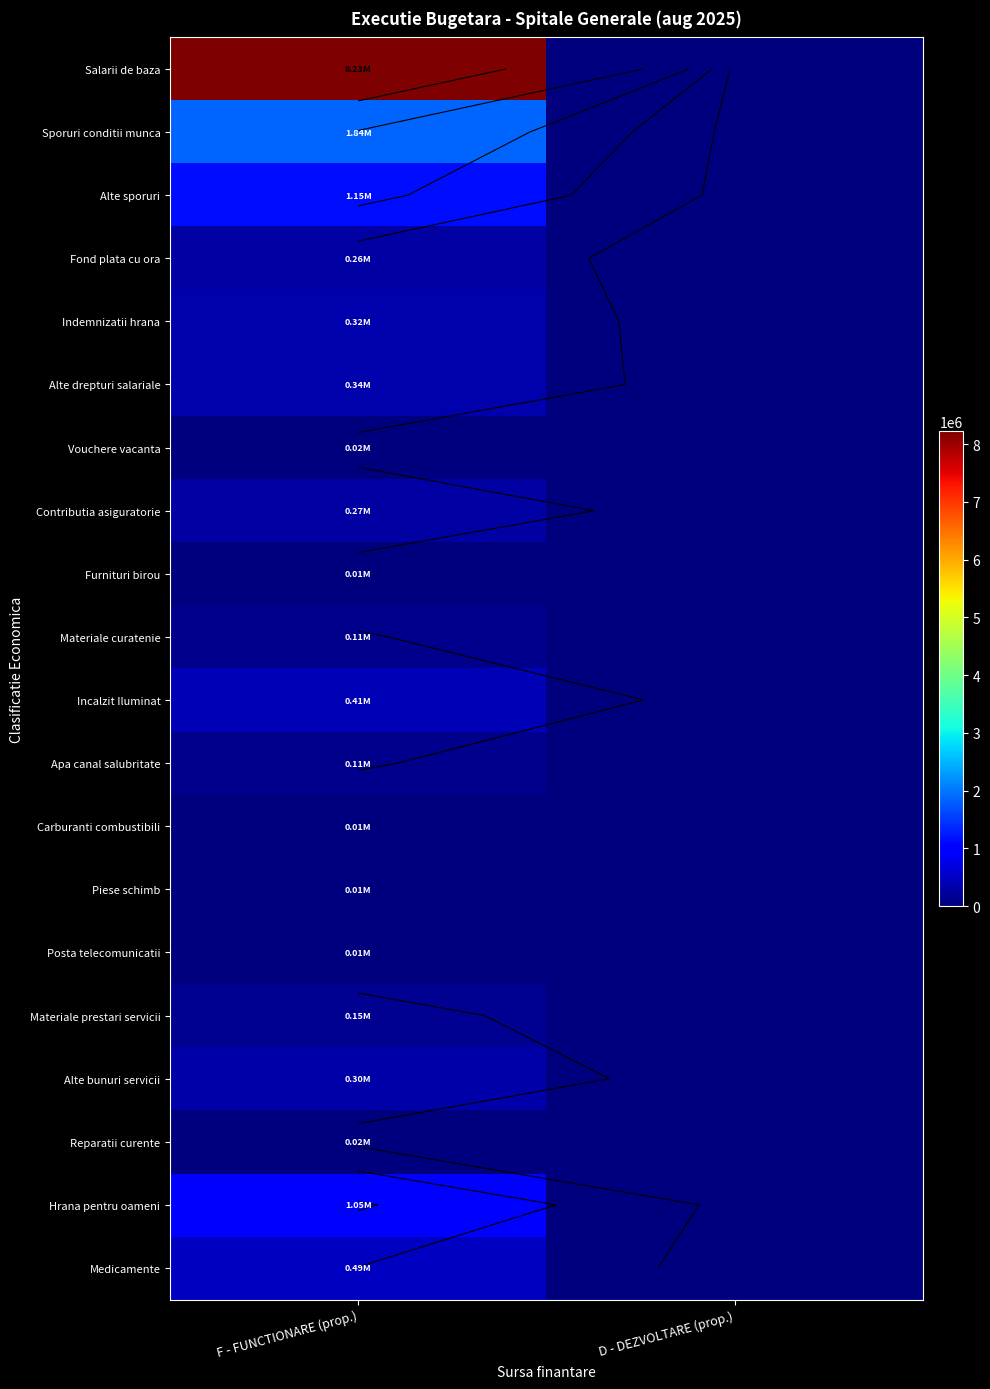

At which label does Materiale prestari servicii reach its minimum?

D - DEZVOLTARE (prop.)